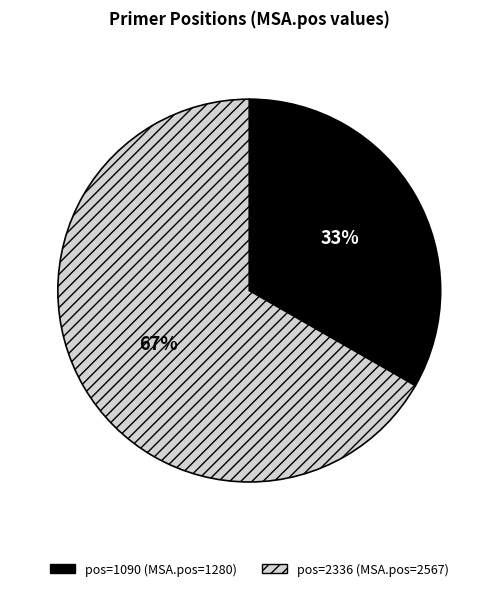

To the nearest percent, what is the average slice percentage?

50%